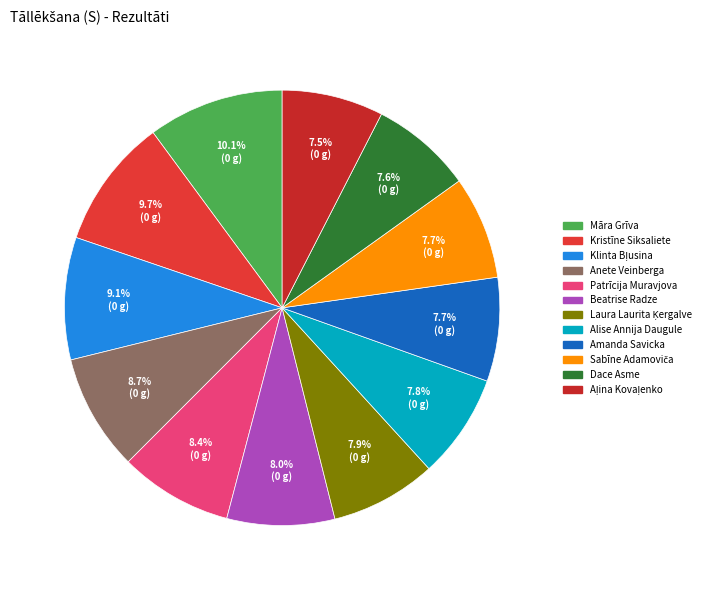

Do Anete Veinberga and Kristīne Siksaliete together represent more than half of the pie?

No